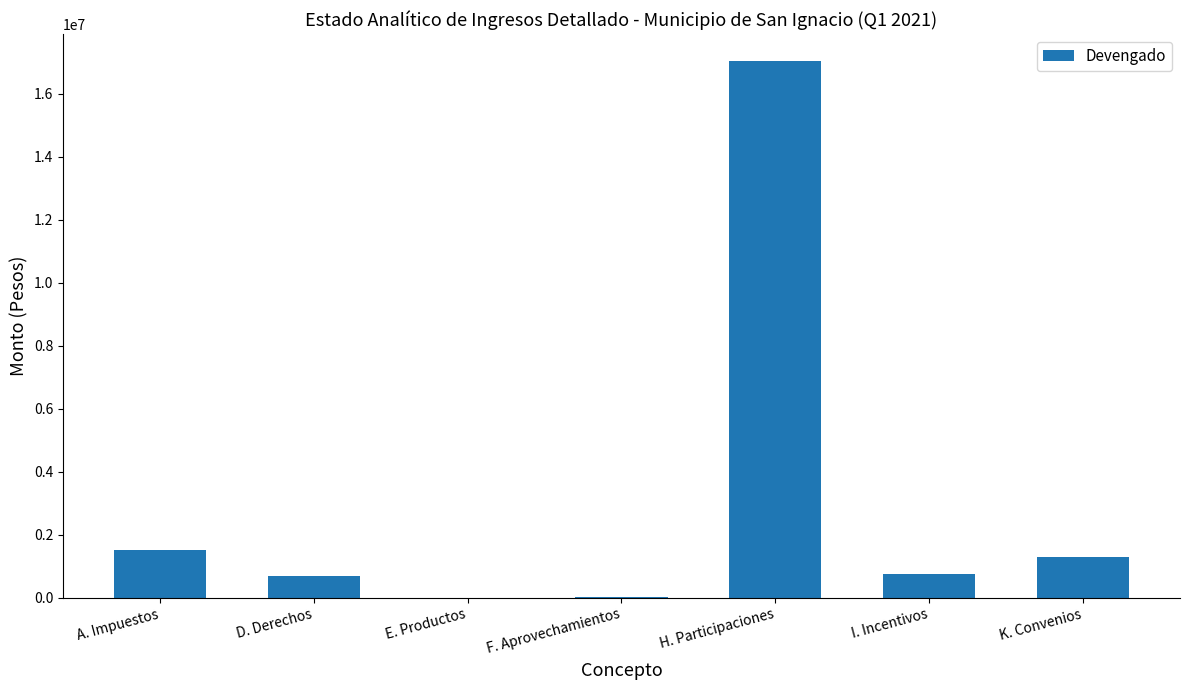

How many values exceed 765527?

4